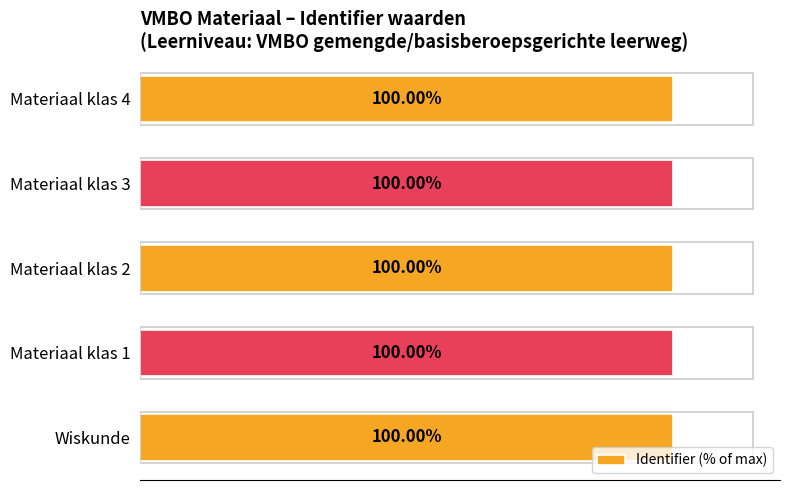

Where is the data nearest to the value 99?

Wiskunde